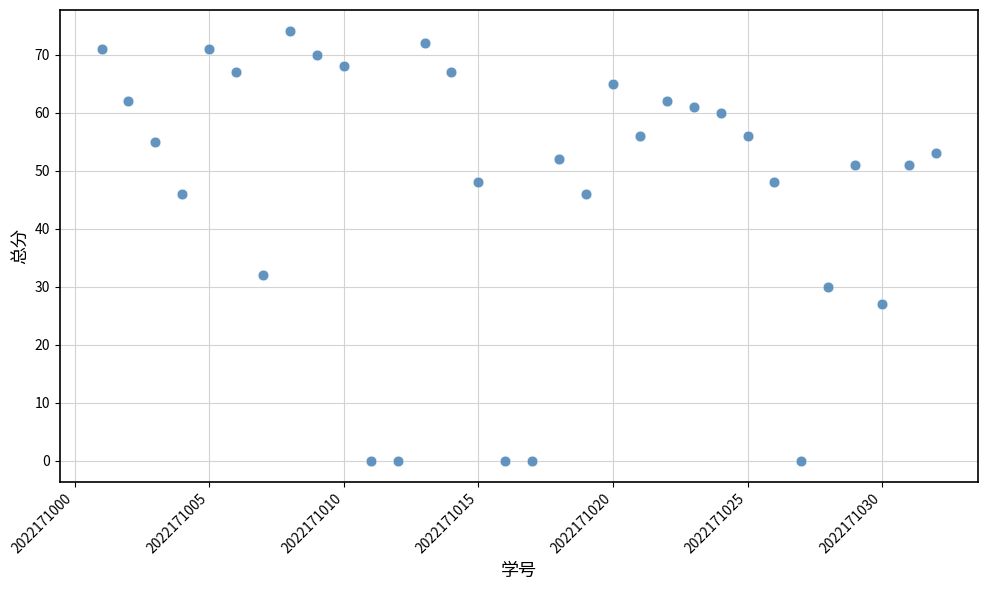

What is the range of X values (max minus min)?

31